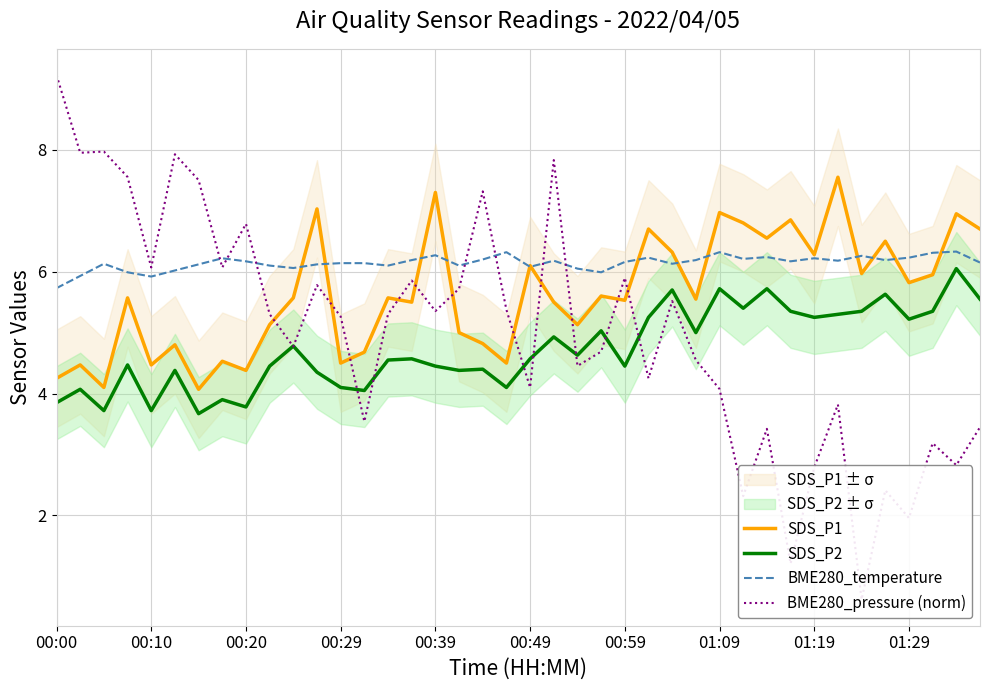

How many values in the SDS_P2 series are below 4?

6